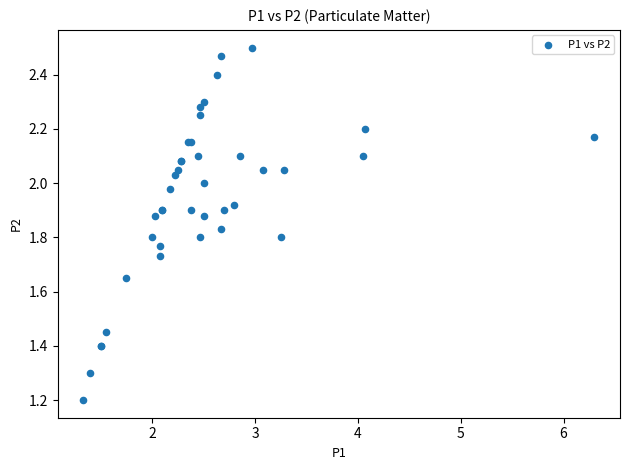

What Y value in the scatter plot is closest to 1?

1.2